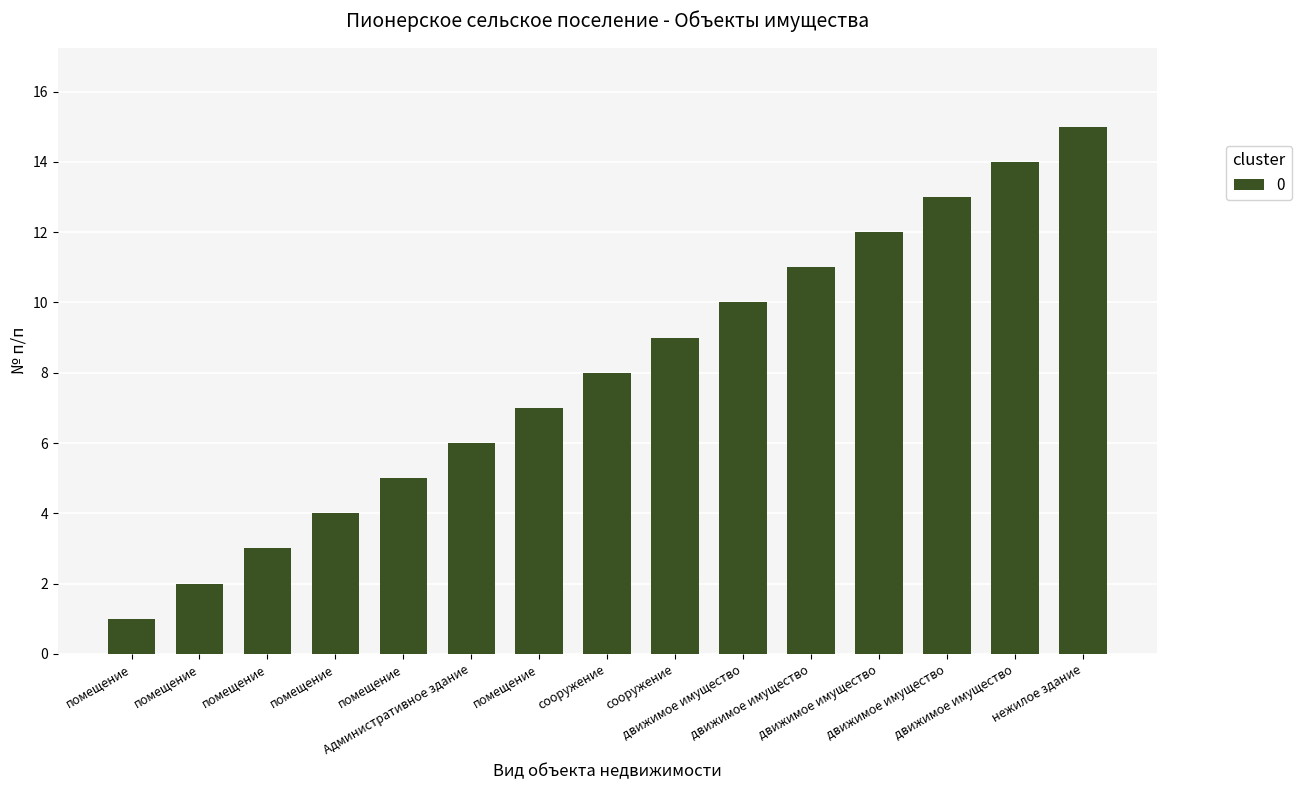

How many data points are less than 8?

7